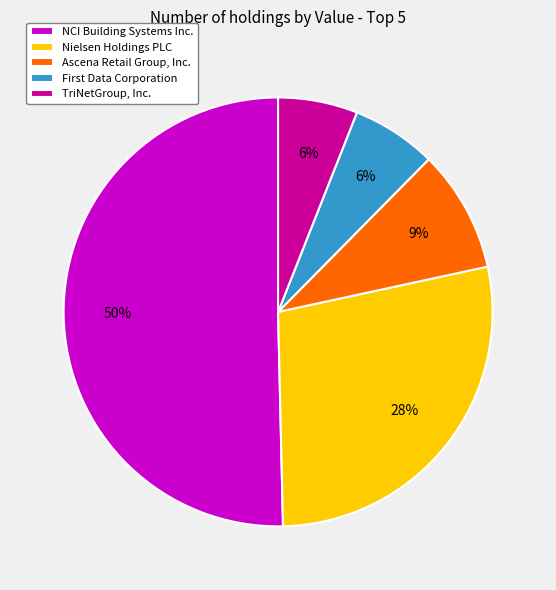

The NCI Building Systems Inc. slice represents 50% of the pie. True or false?

True